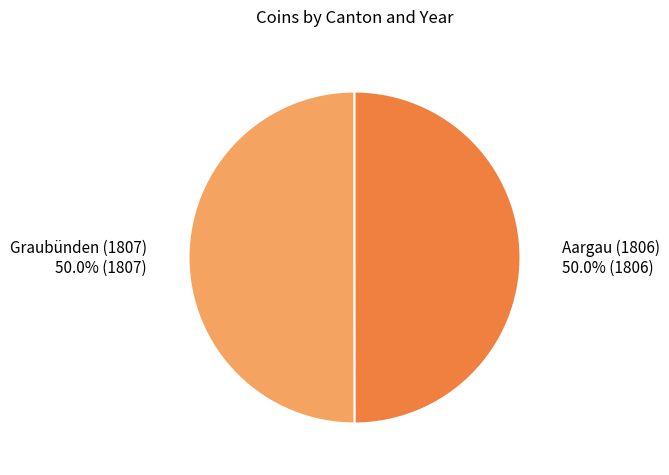

Count the number of slices in the pie.

2